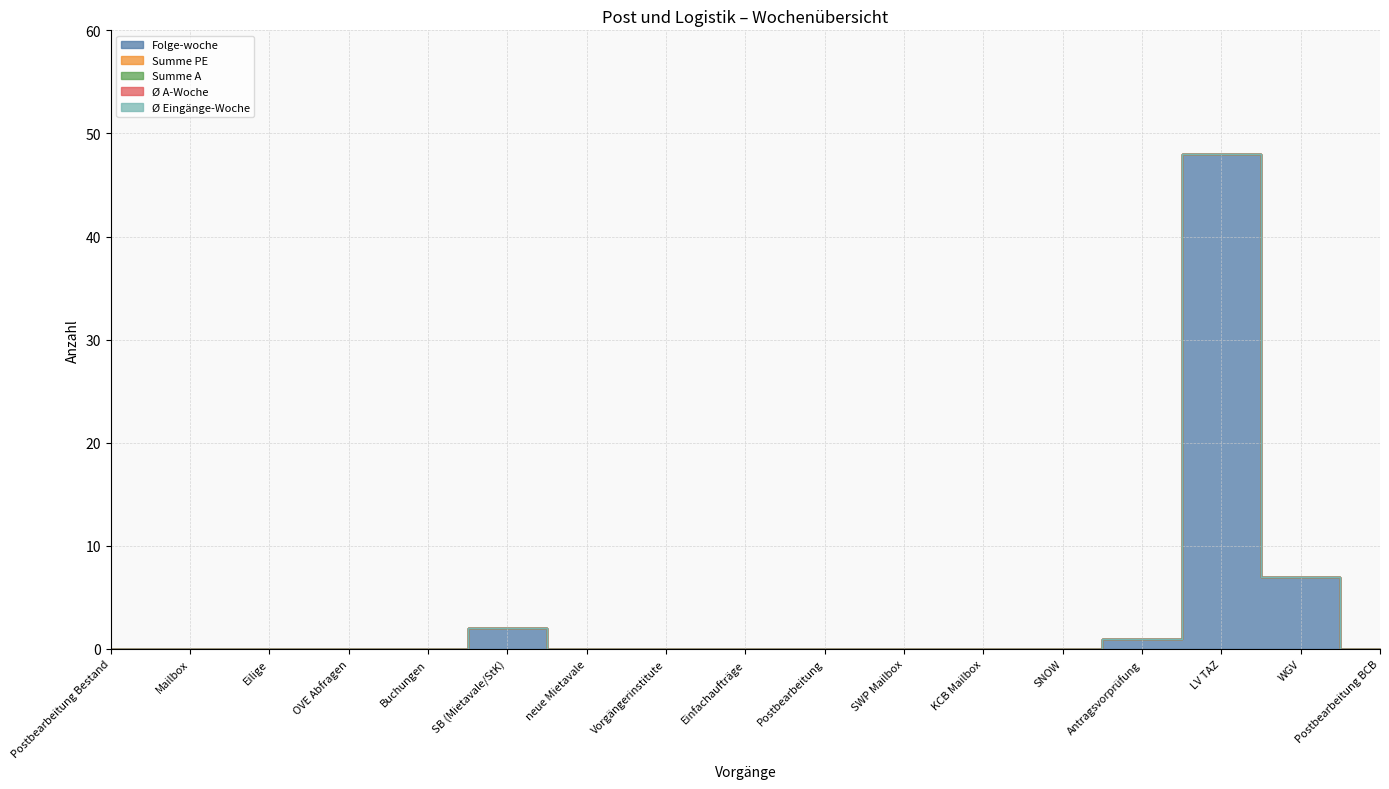

What is the label of the 11th point from the right?

neue Mietavale